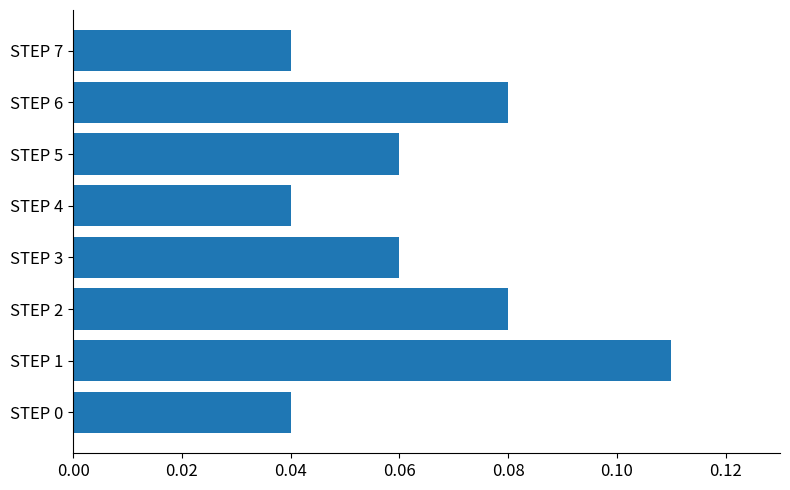

The chart shows a value of 0.1 at STEP 7. True or false?

False